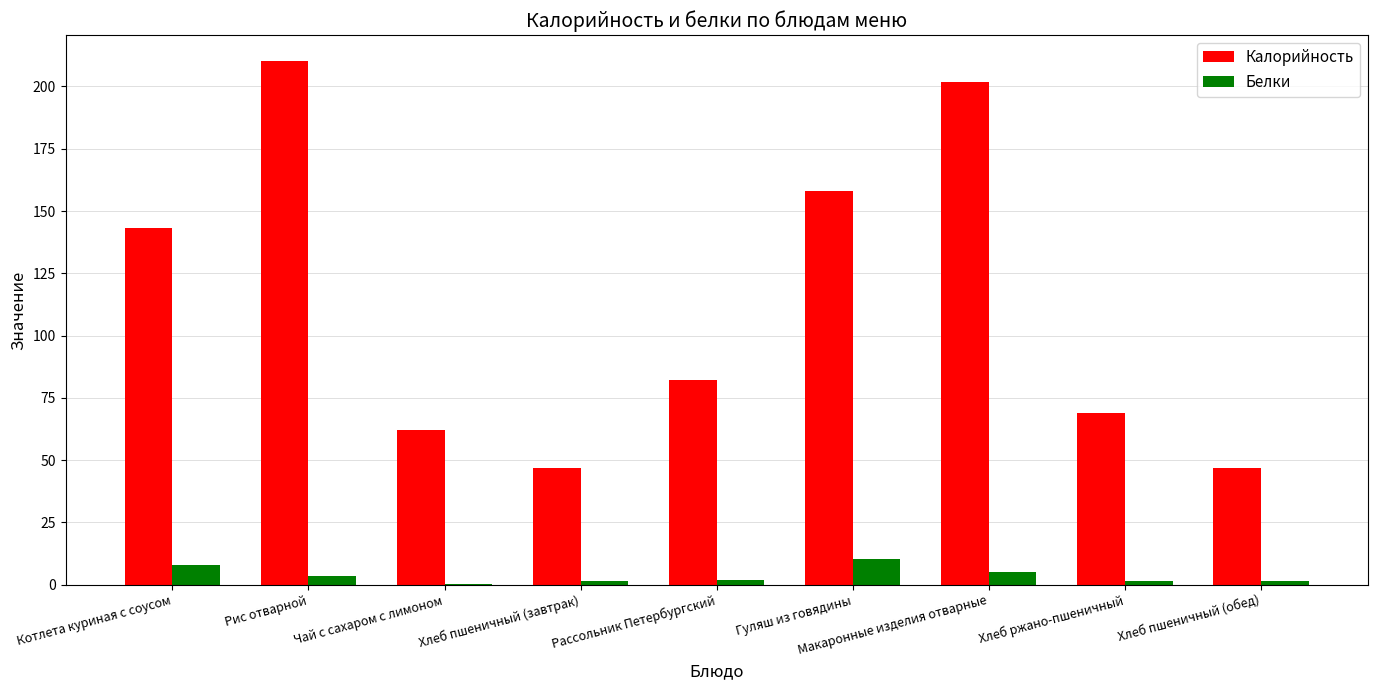

What is the sum of the Калорийность values at Чай с сахаром с лимоном and Хлеб пшеничный (обед)?

108.8